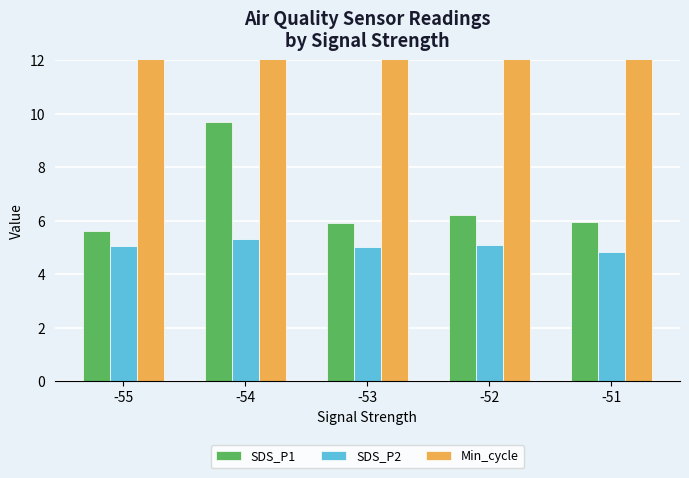

Which series has the largest total across all categories?

Min_cycle